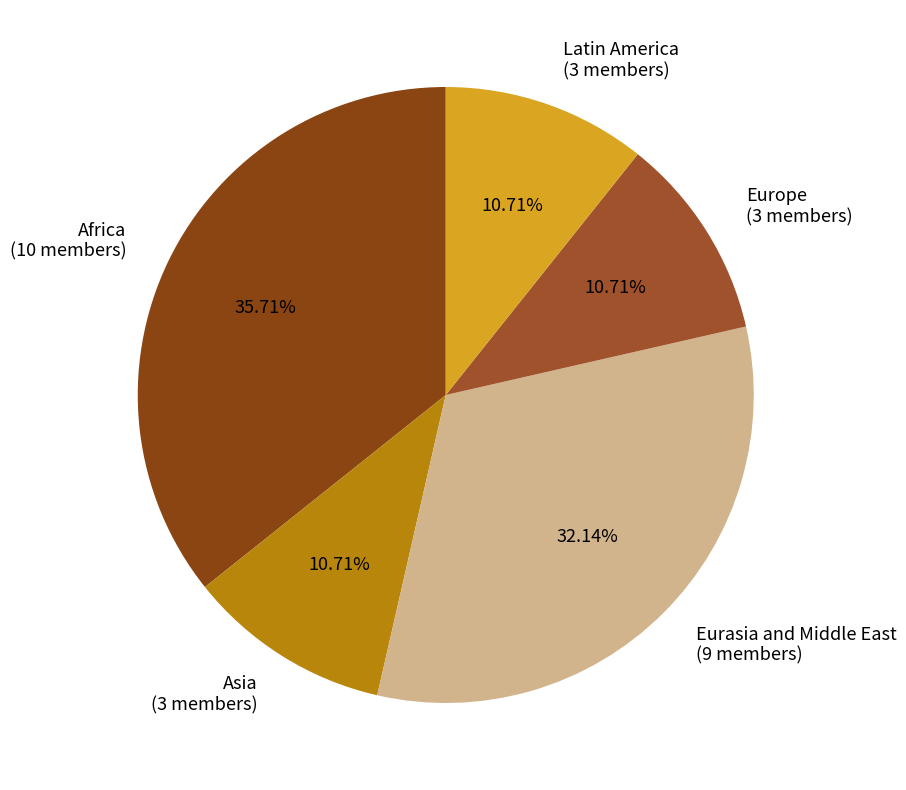

To the nearest percent, what is the average slice percentage?

20%